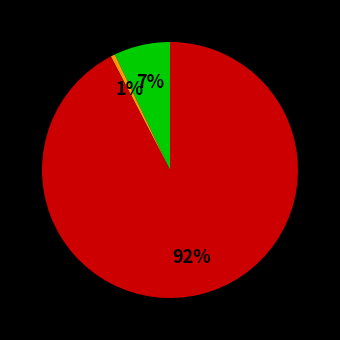

How many segments does this pie chart have?

3